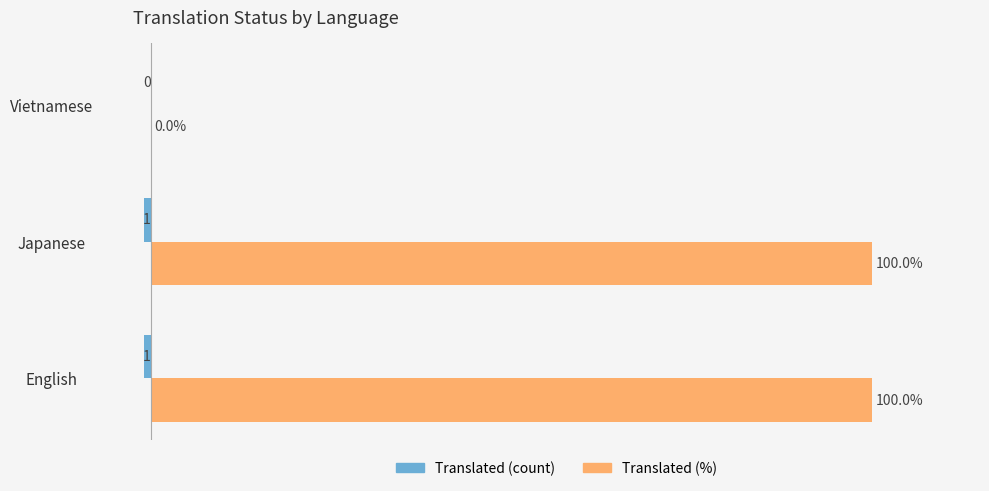

The value of translated at Japanese is 0. True or false?

False